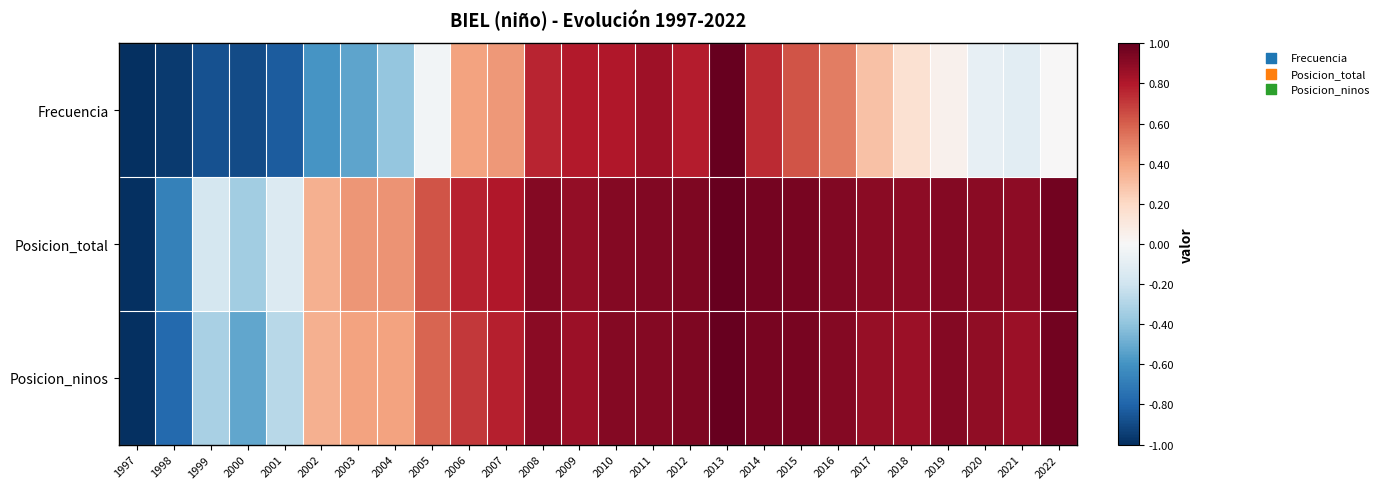

Which series has the largest total across all categories?

Posicion_total